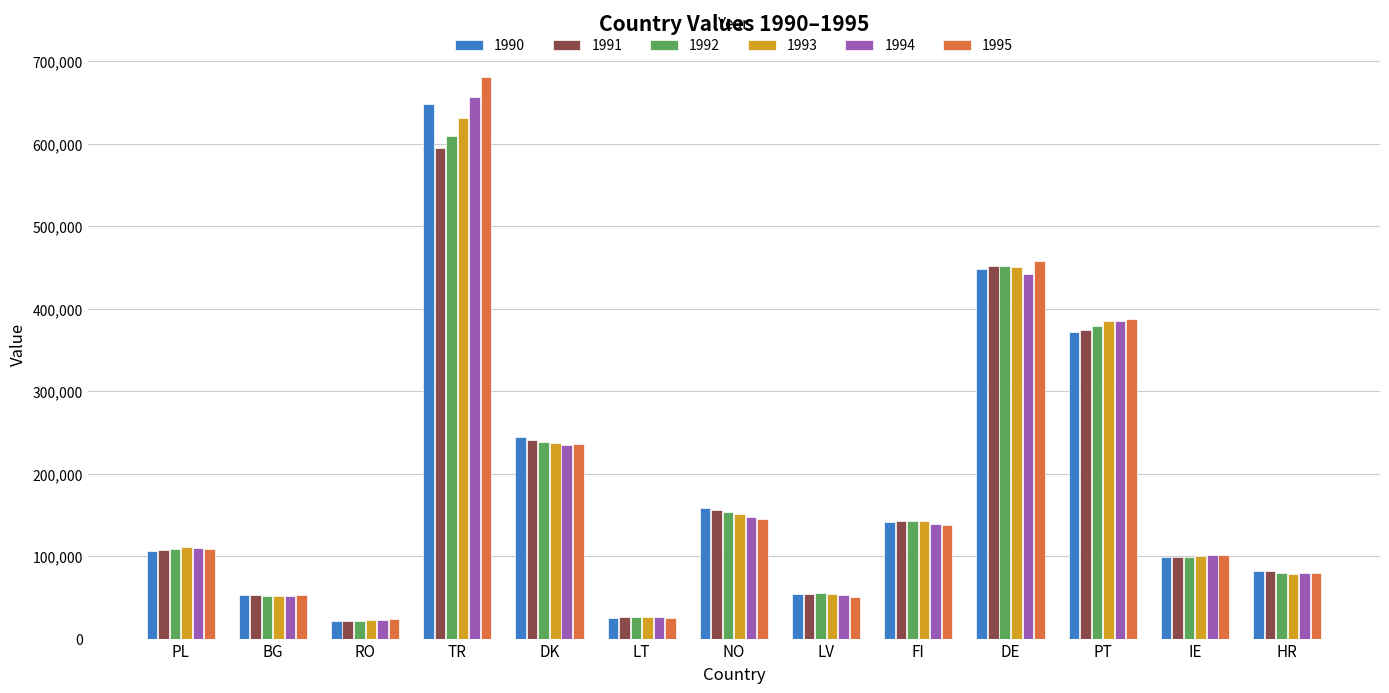

What is the label of the 2nd bar from the left?

BG